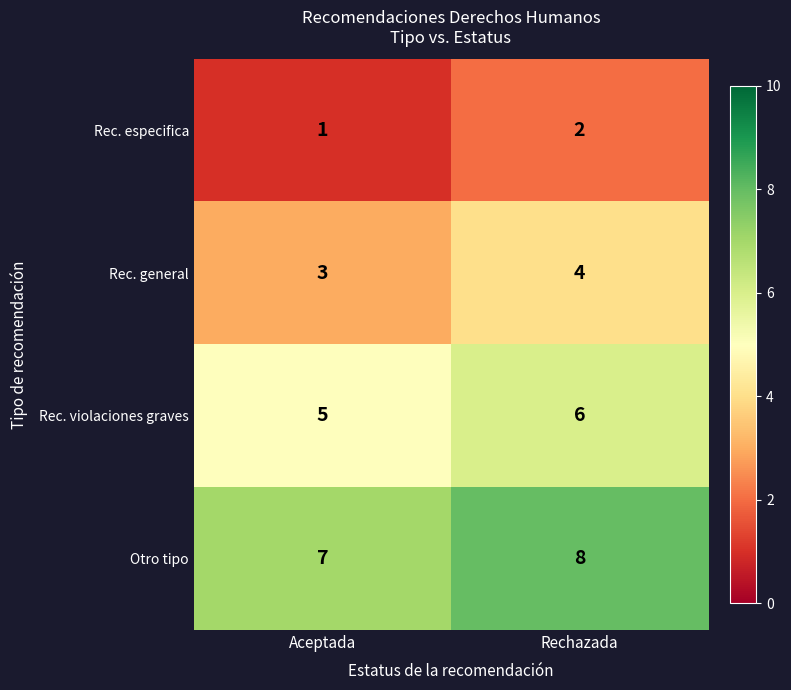

Reading left to right, transcribe all the data shown in this chart.

Rec. especifica: 1	2
Rec. general: 3	4
Rec. violaciones graves: 5	6
Otro tipo: 7	8